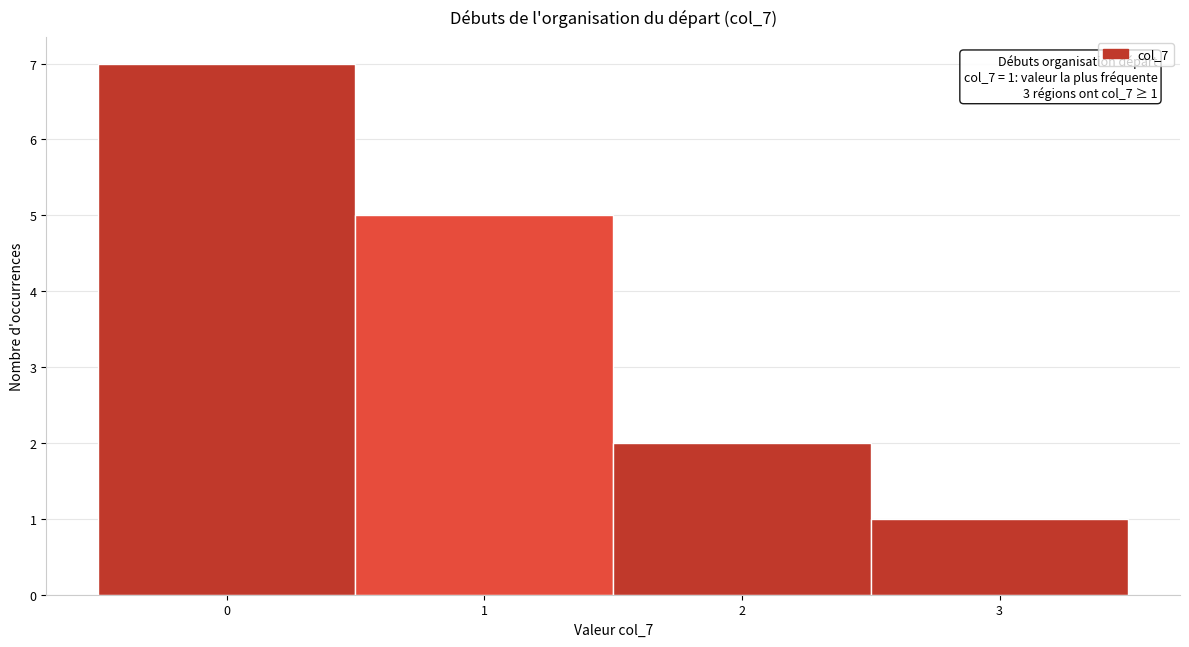

Which range on the x-axis has the tallest bar?

-0.5 to 0.5